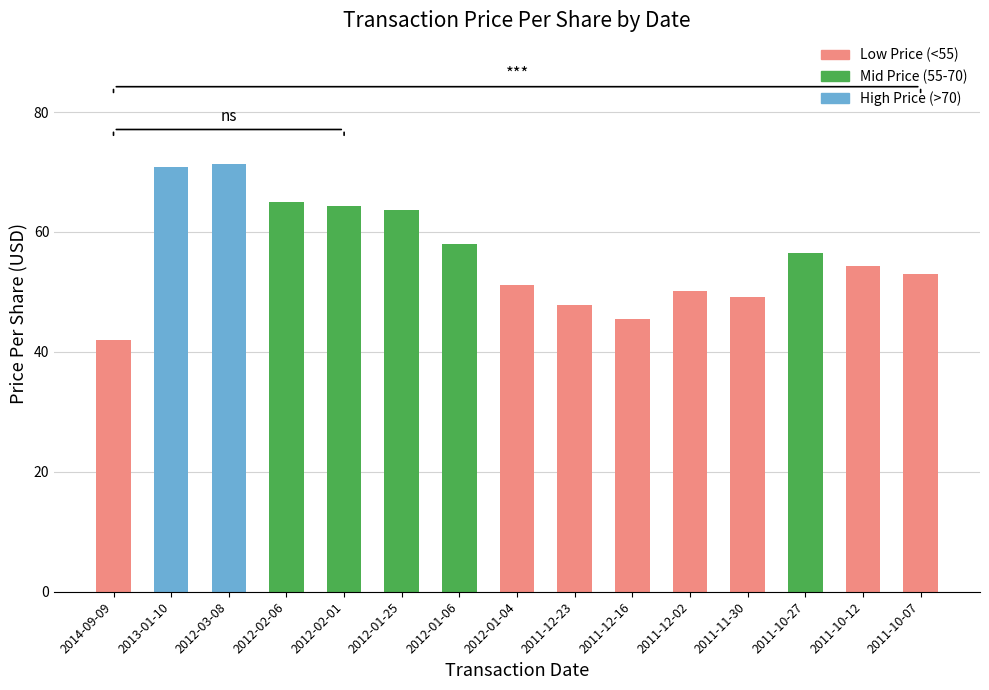

Reading right to left, what are all the values shown in this chart?

53.1	54.3	56.4	49.2	50.2	45.4	47.8	51.2	58.0	63.7	64.4	65.1	71.4	70.9	42.0